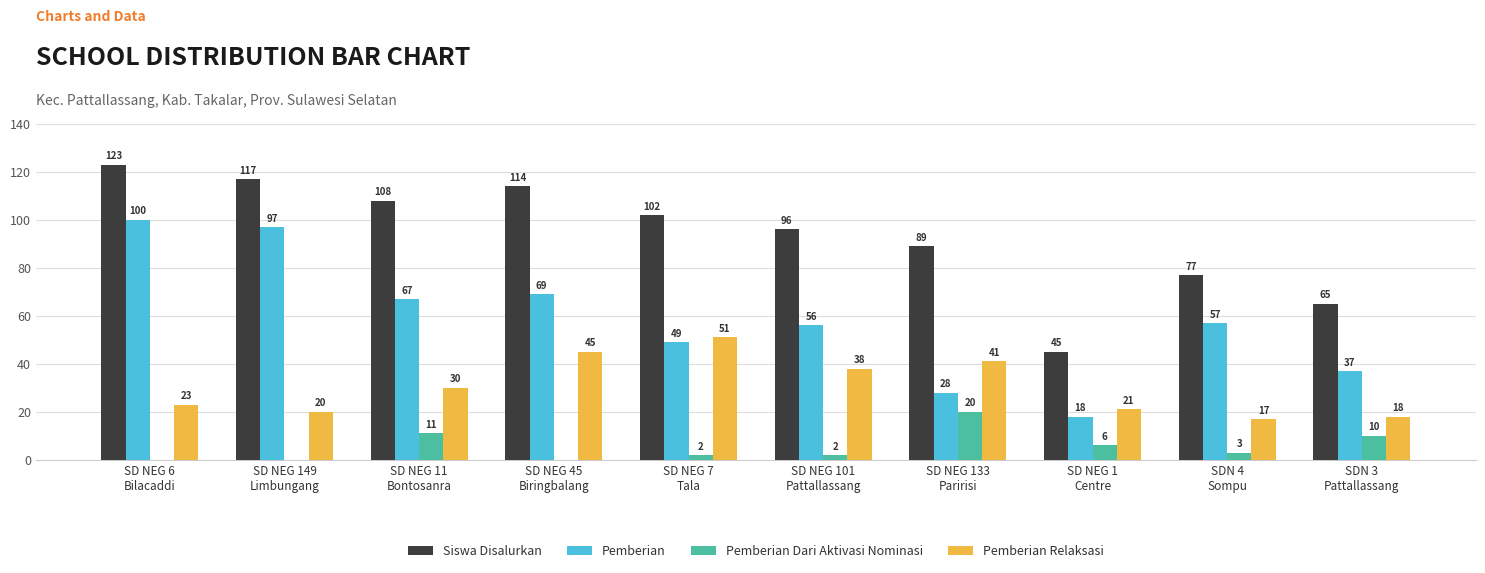

How many groups of bars are there?

10